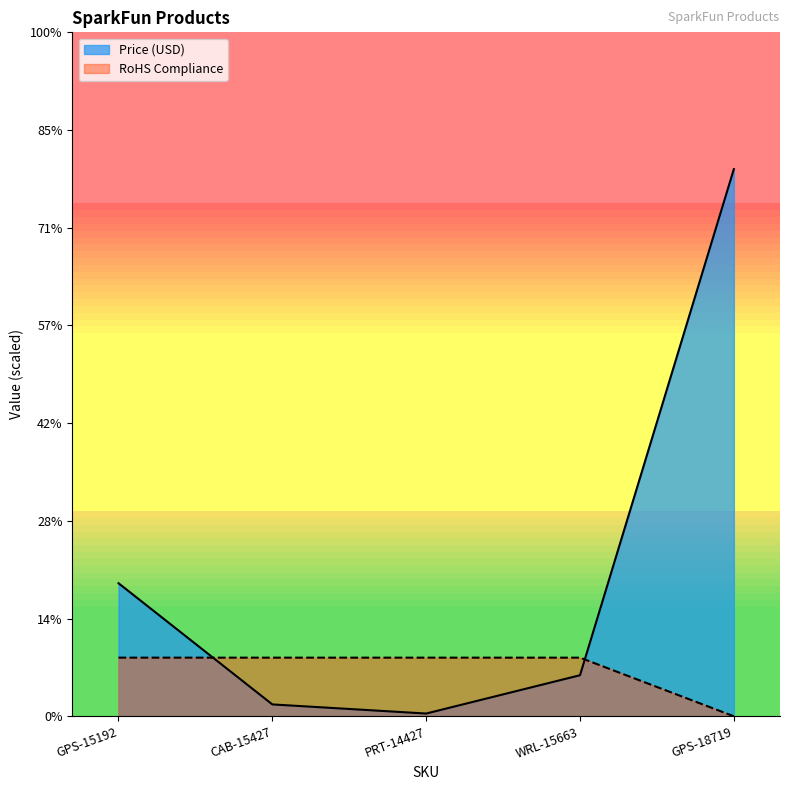

What value does the Price (USD) series have at WRL-15663?

21.0